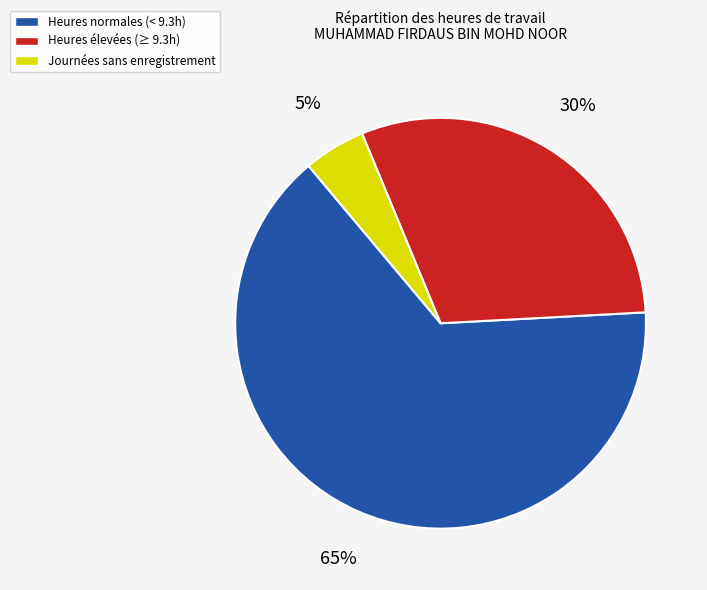

Is there any slice that represents more than half of the pie?

Yes